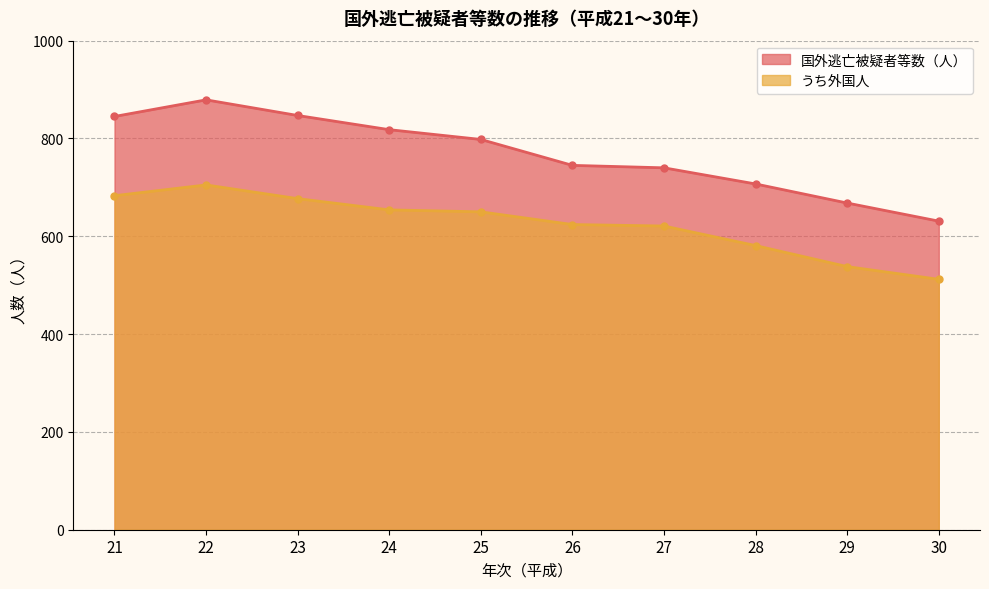

What is the value of the うち外国人 point at the 5th from the left?

650